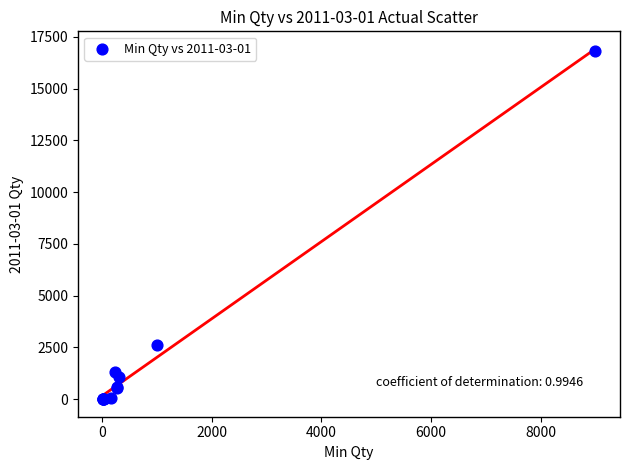

What Y value in the scatter plot is closest to 8419?

2624